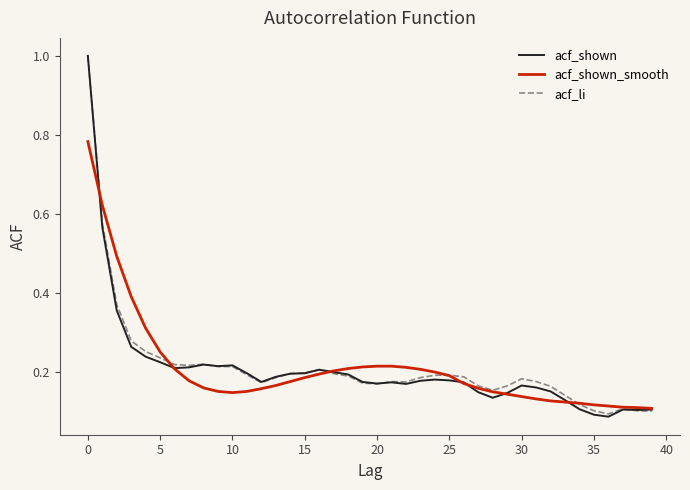

What is the difference between the maximum and minimum values in the acf_shown_smooth series?

0.7